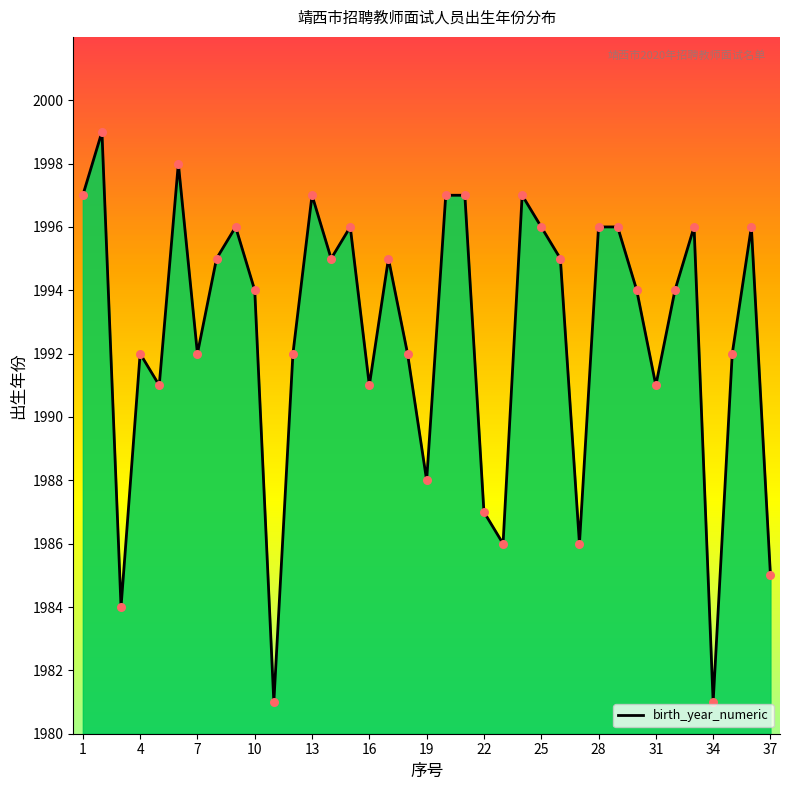

Approximately how many times larger is the value at 33 compared to 25?

1.0